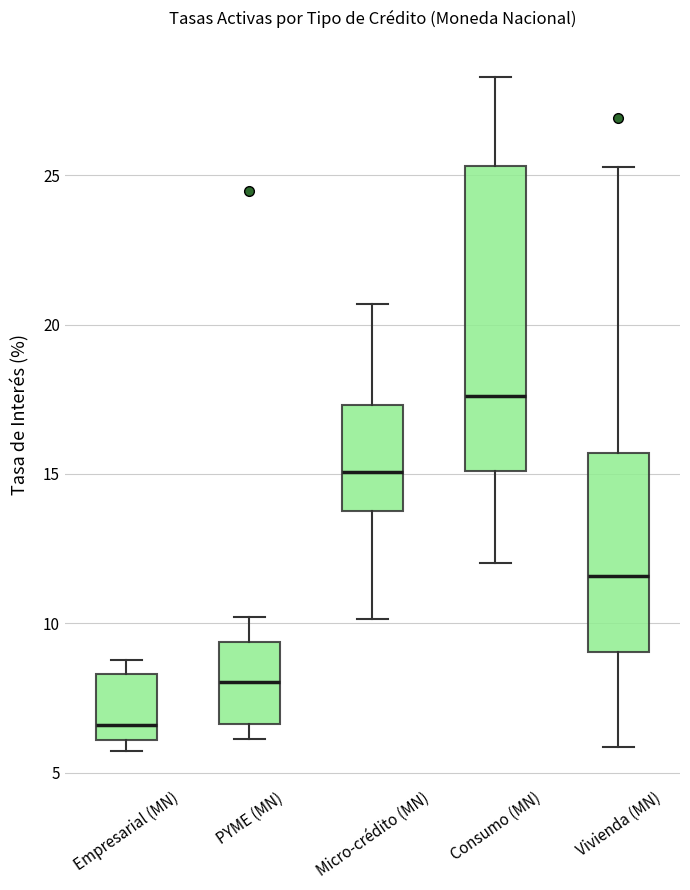

Which box's median line is the highest?

Consumo (MN)